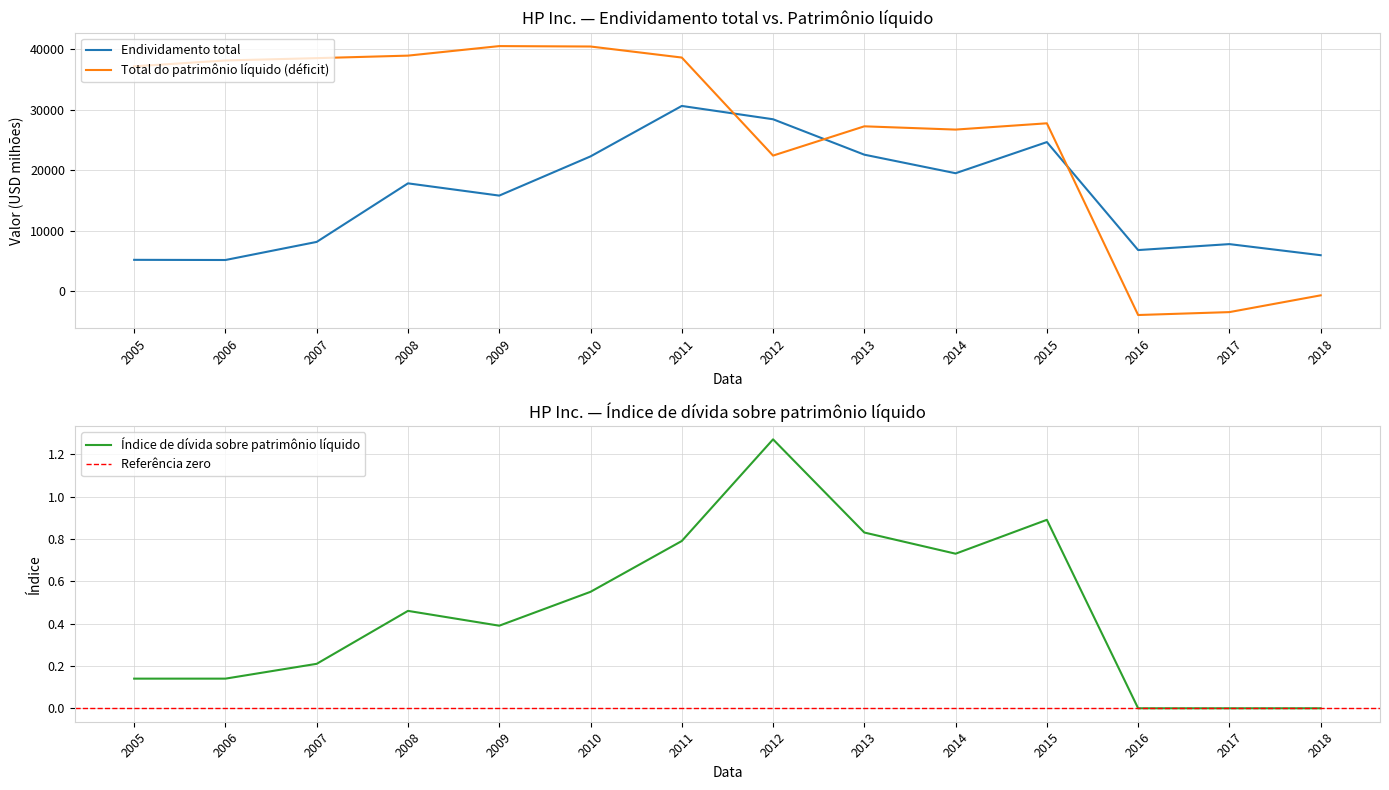

At which category does Total do patrimônio líquido (déficit) reach its first local valley?

2012